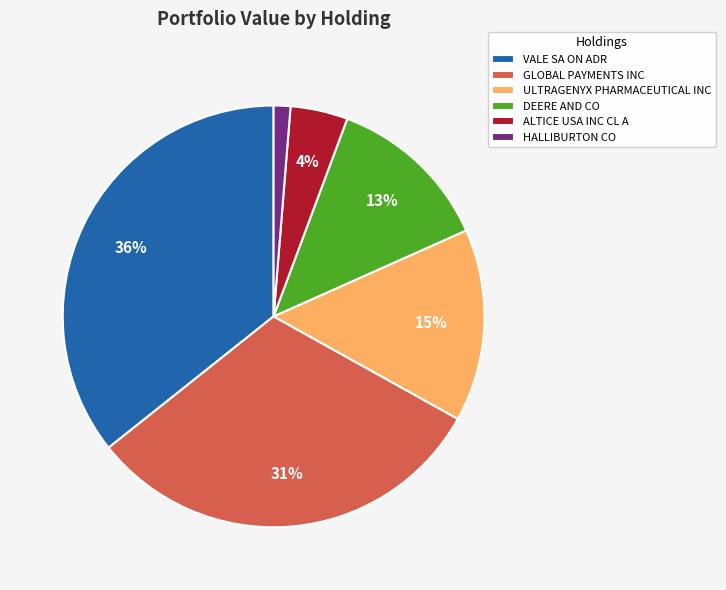

What is the smallest slice in the pie chart?

HALLIBURTON CO